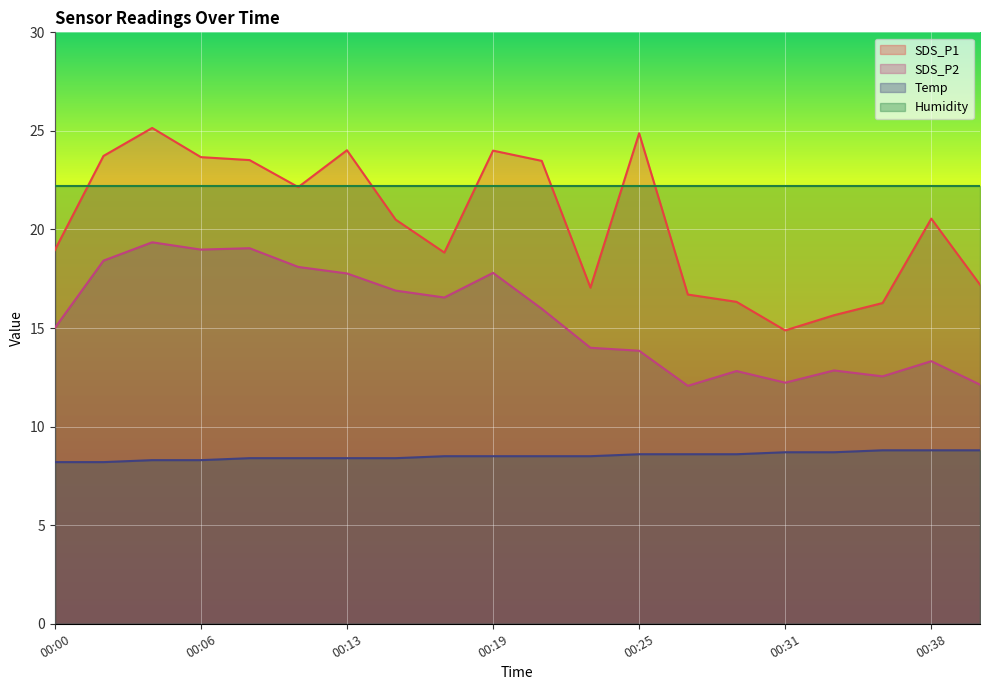

What is the value of the Temp point at the 1st from the left?

8.2